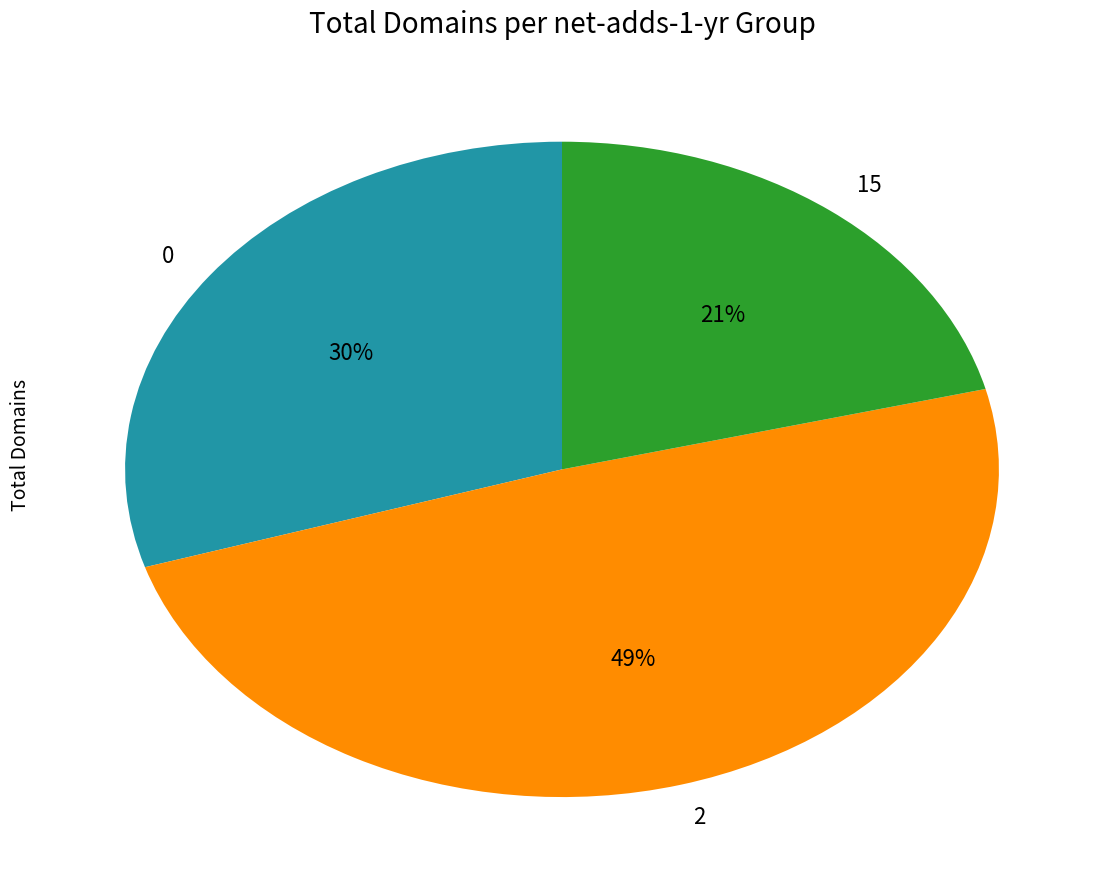

What is the ratio of the value at 0 to the value at 15?

1.4